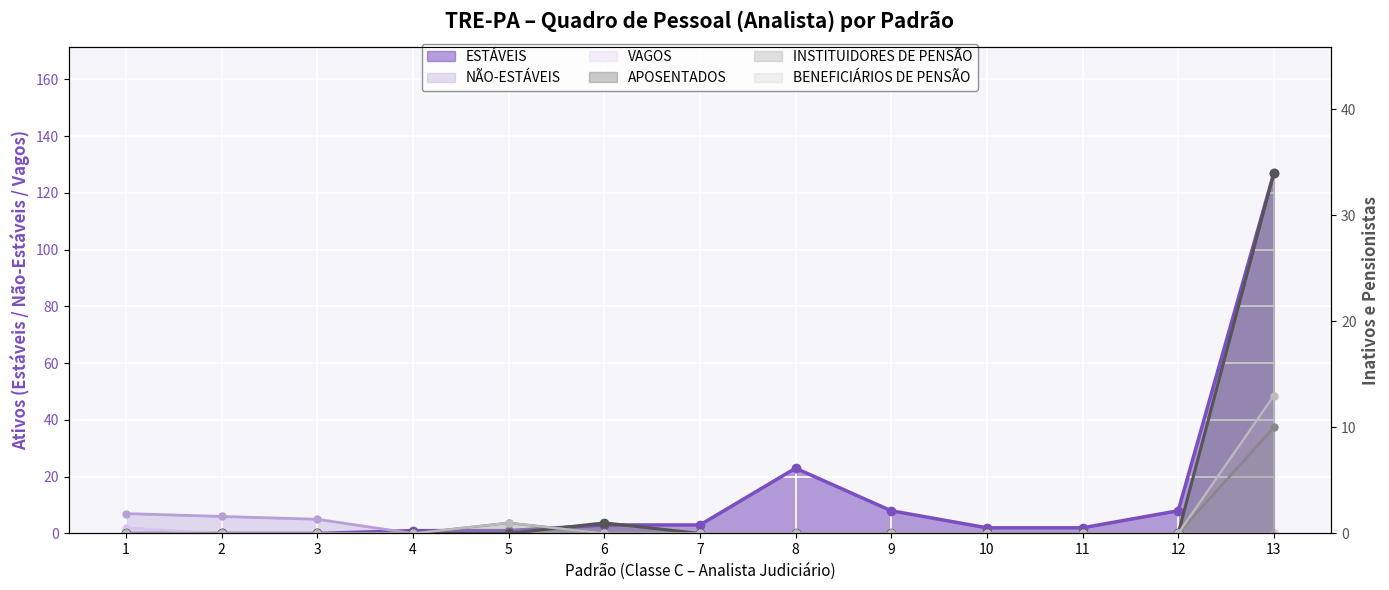

How many values in INSTITUIDORES DE PENSÃO are above zero?

2